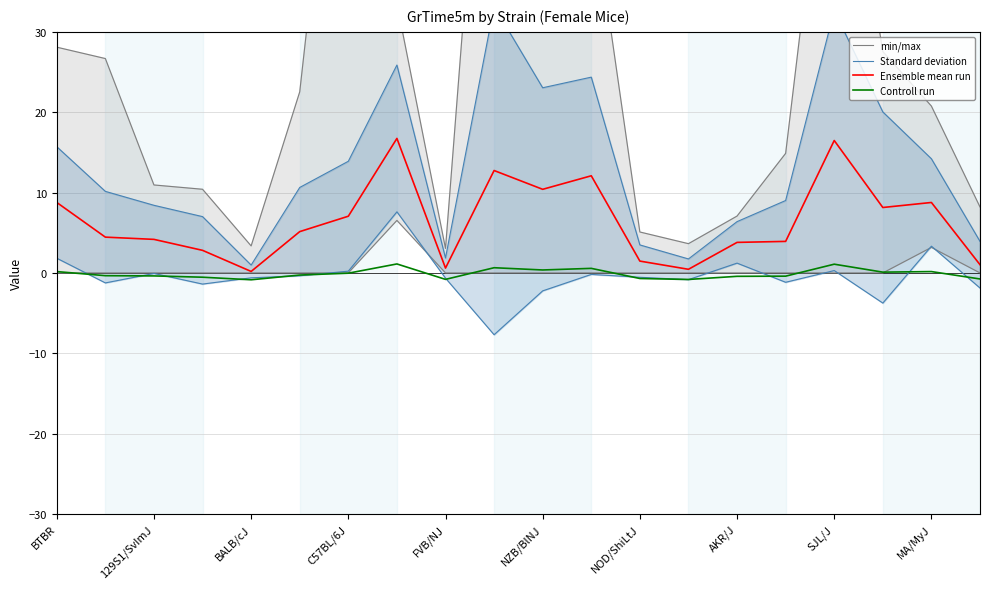

What is the maximum value for Ensemble mean run?

16.7